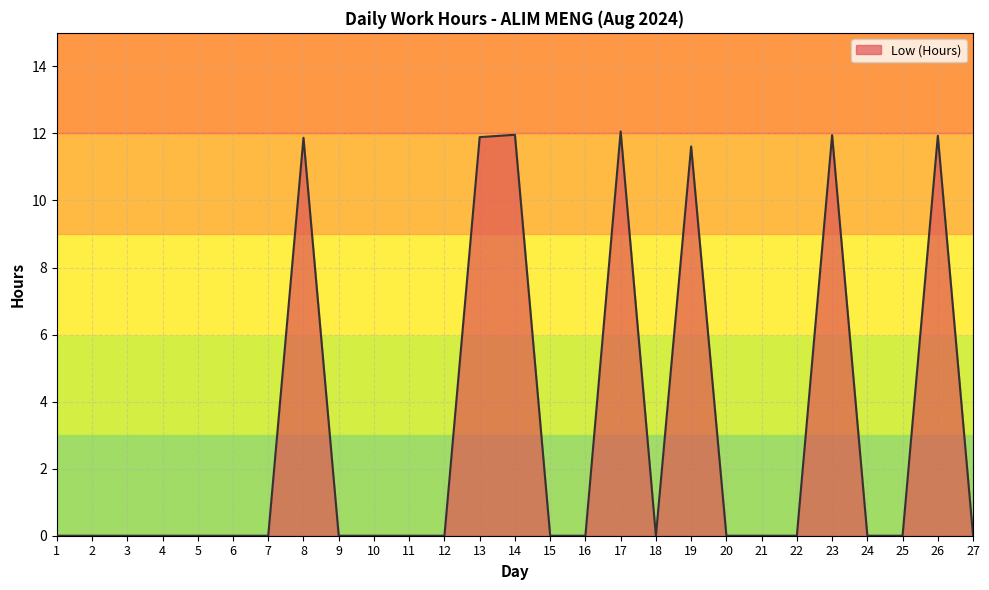

What is the difference between the maximum and minimum values?

12.1